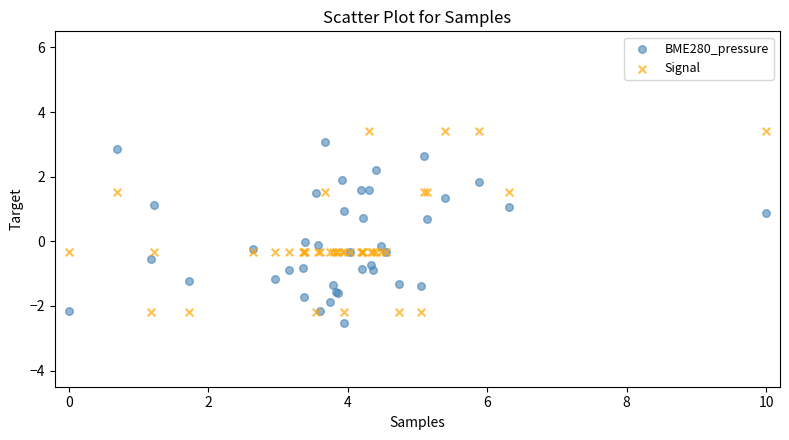

What are all the series names shown in the legend?

BME280_pressure, Signal